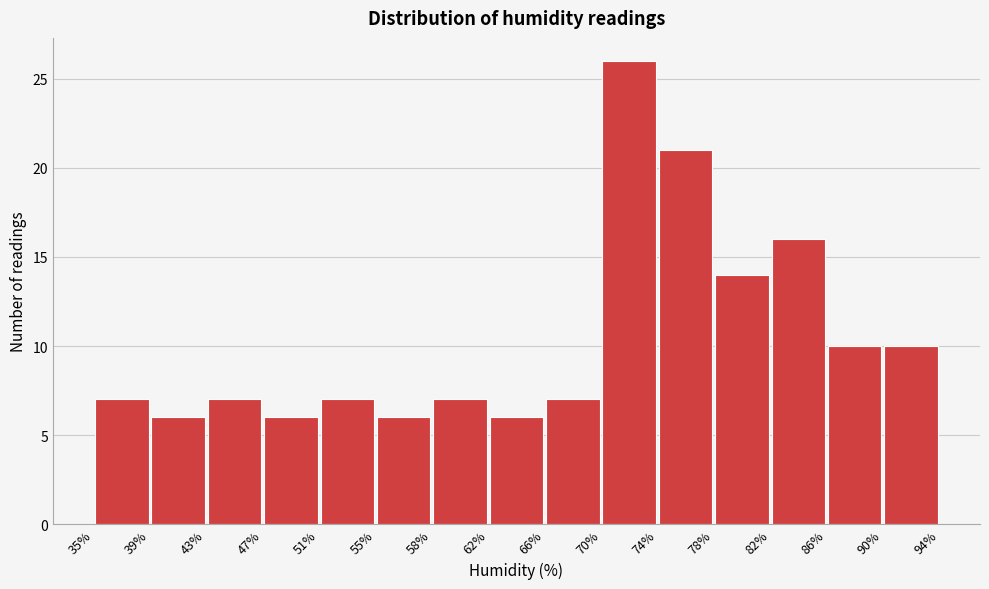

Reading left to right, transcribe this chart: for each bar, give the range it covers on the x-axis and its height. The values are not printed on the chart, so give them approximately, as read against the axis.

35% to 39%: 7
39% to 43%: 6
43% to 47%: 7
47% to 51%: 6
51% to 55%: 7
55% to 58%: 6
58% to 62%: 7
62% to 66%: 6
66% to 70%: 7
70% to 74%: 26
74% to 78%: 21
78% to 82%: 14
82% to 86%: 16
86% to 90%: 10
90% to 94%: 10